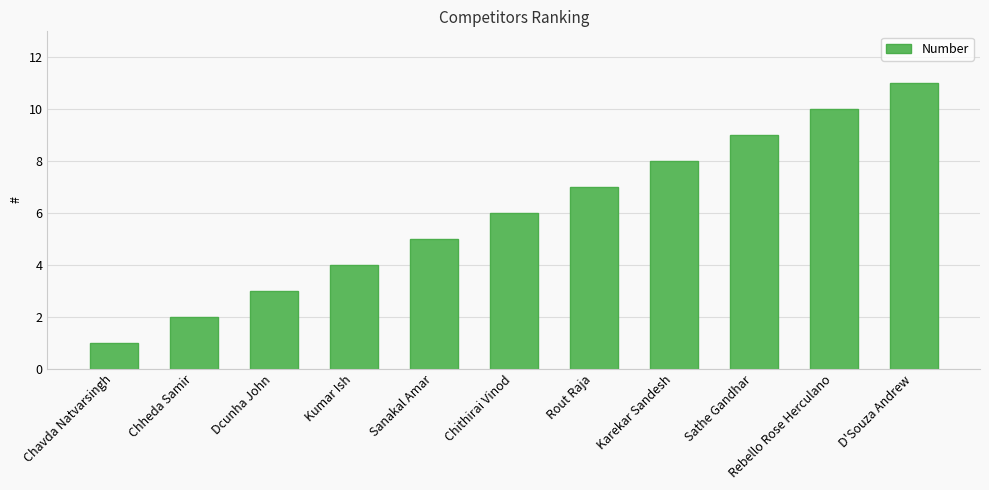

Rank the categories by value from highest to lowest.

D'Souza Andrew, Rebello Rose Herculano, Sathe Gandhar, Karekar Sandesh, Rout Raja, Chithirai Vinod, Sanakal Amar, Kumar Ish, Dcunha John, Chheda Samir, Chavda Natvarsingh